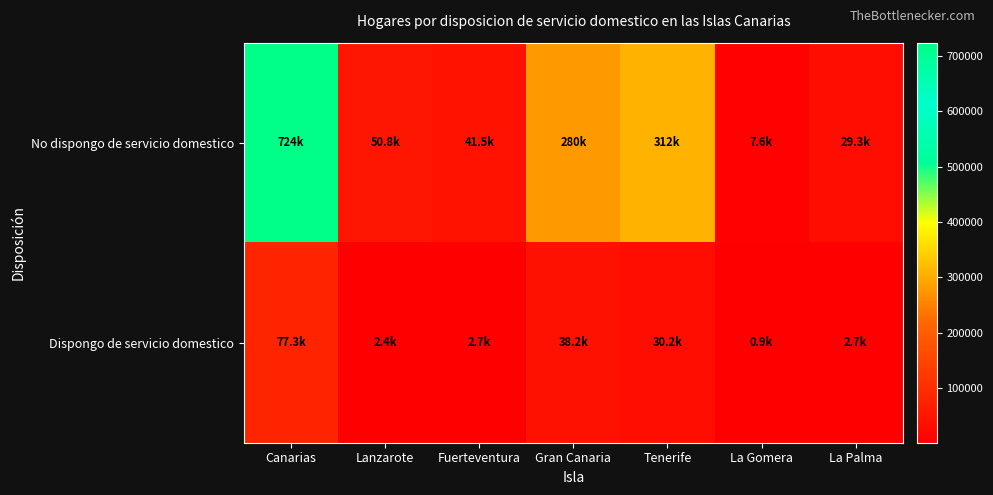

Count the number of categories in the chart.

7